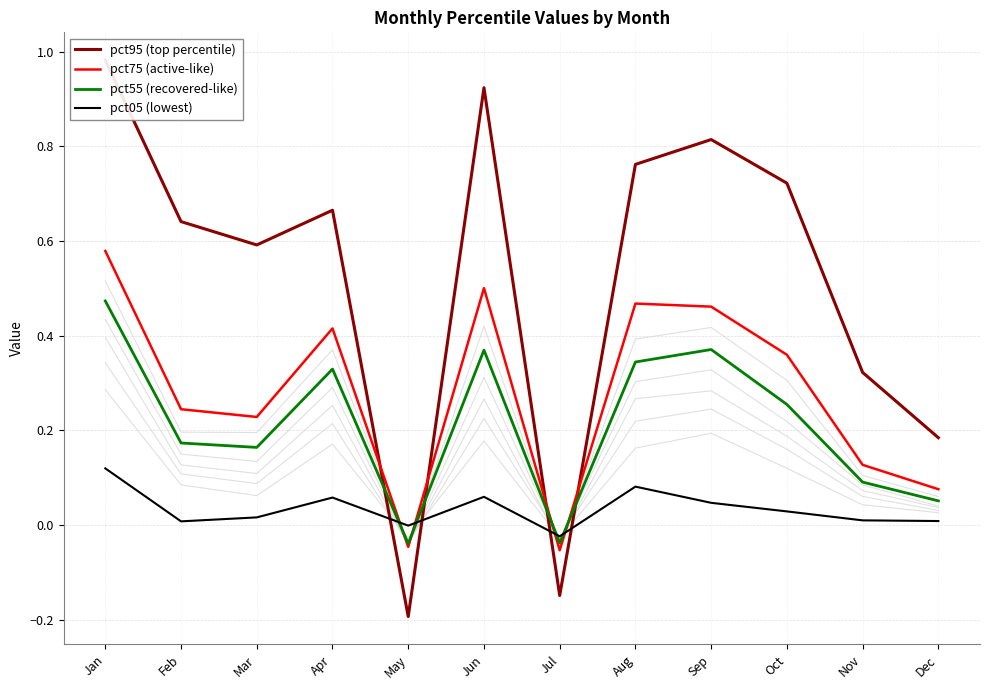

What is the minimum value for pct75 (active-like)?

-0.1